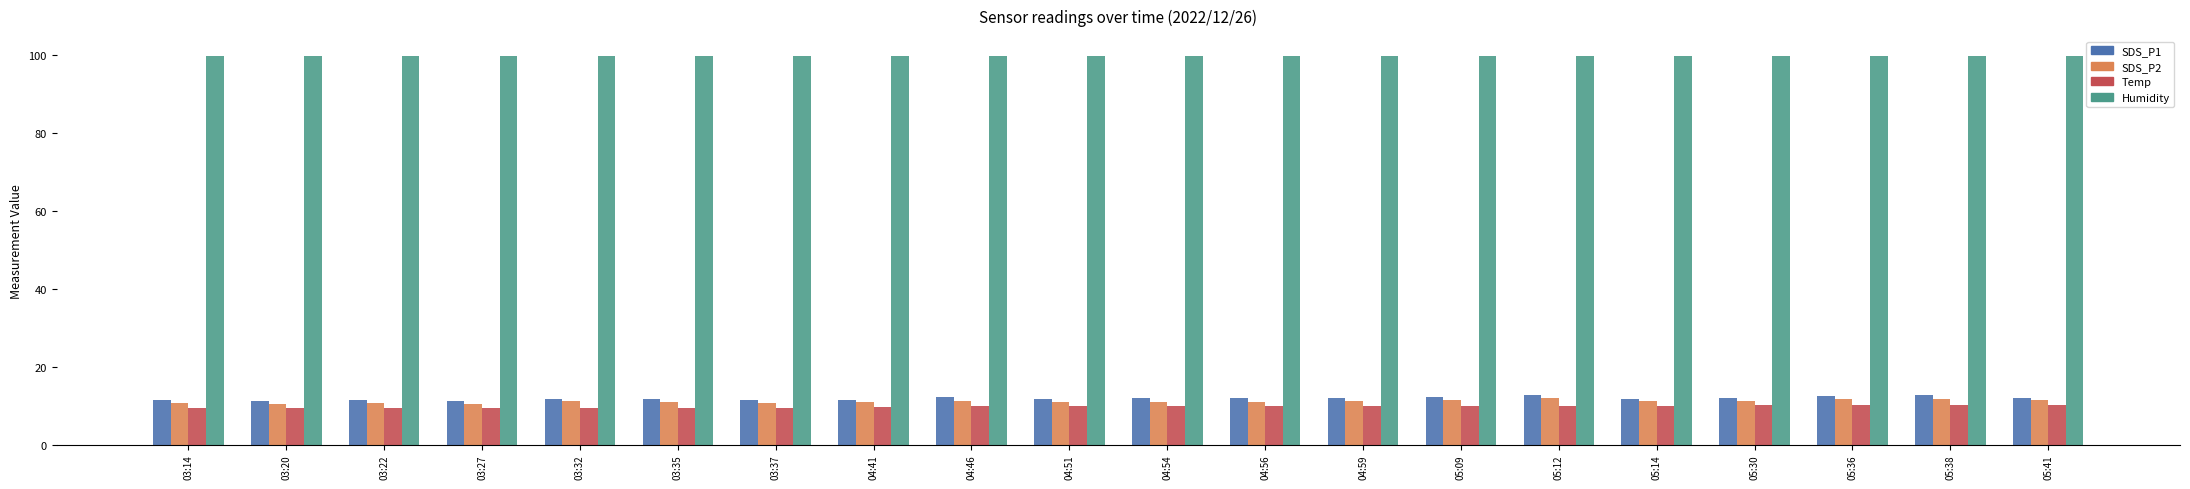

Does the chart contain any negative values?

No